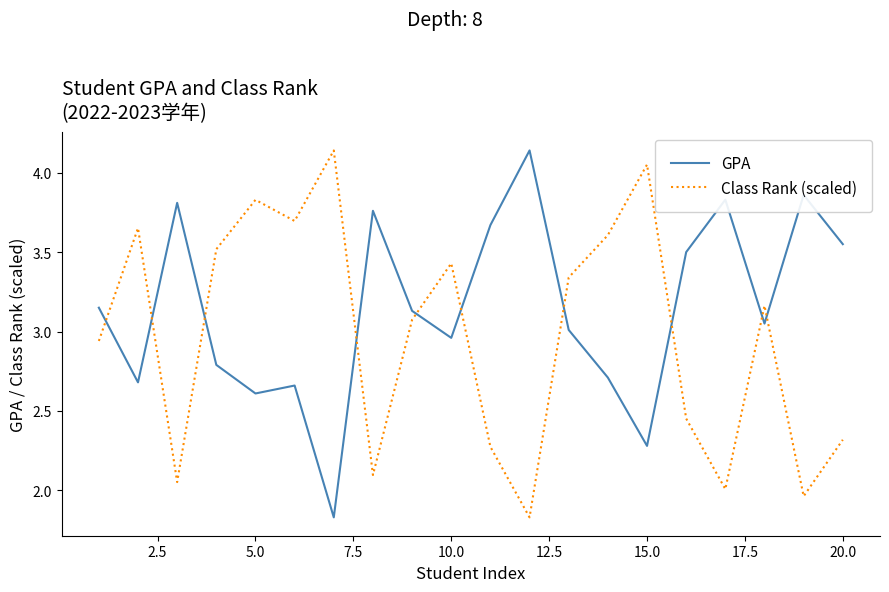

What are all the series names shown in the legend?

GPA, Class Rank (scaled)